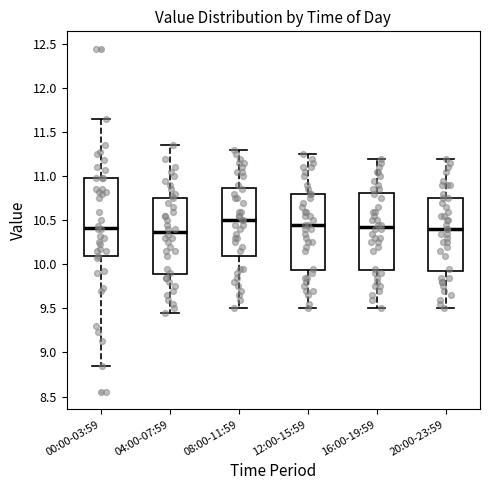

Reading left to right, read every box against the y-axis: the position of its median line, the range the box covers, and the ends of its whiskers. The values are not printed on the chart, so give them approximately, as read against the axis.

00:00-03:59: median 10.40, box 10.10 to 11.00, whiskers 8.85 to 11.65
04:00-07:59: median 10.35, box 9.90 to 10.75, whiskers 9.45 to 11.35
08:00-11:59: median 10.50, box 10.10 to 10.85, whiskers 9.50 to 11.30
12:00-15:59: median 10.45, box 9.95 to 10.80, whiskers 9.50 to 11.25
16:00-19:59: median 10.45, box 9.95 to 10.80, whiskers 9.50 to 11.20
20:00-23:59: median 10.40, box 9.95 to 10.75, whiskers 9.50 to 11.20